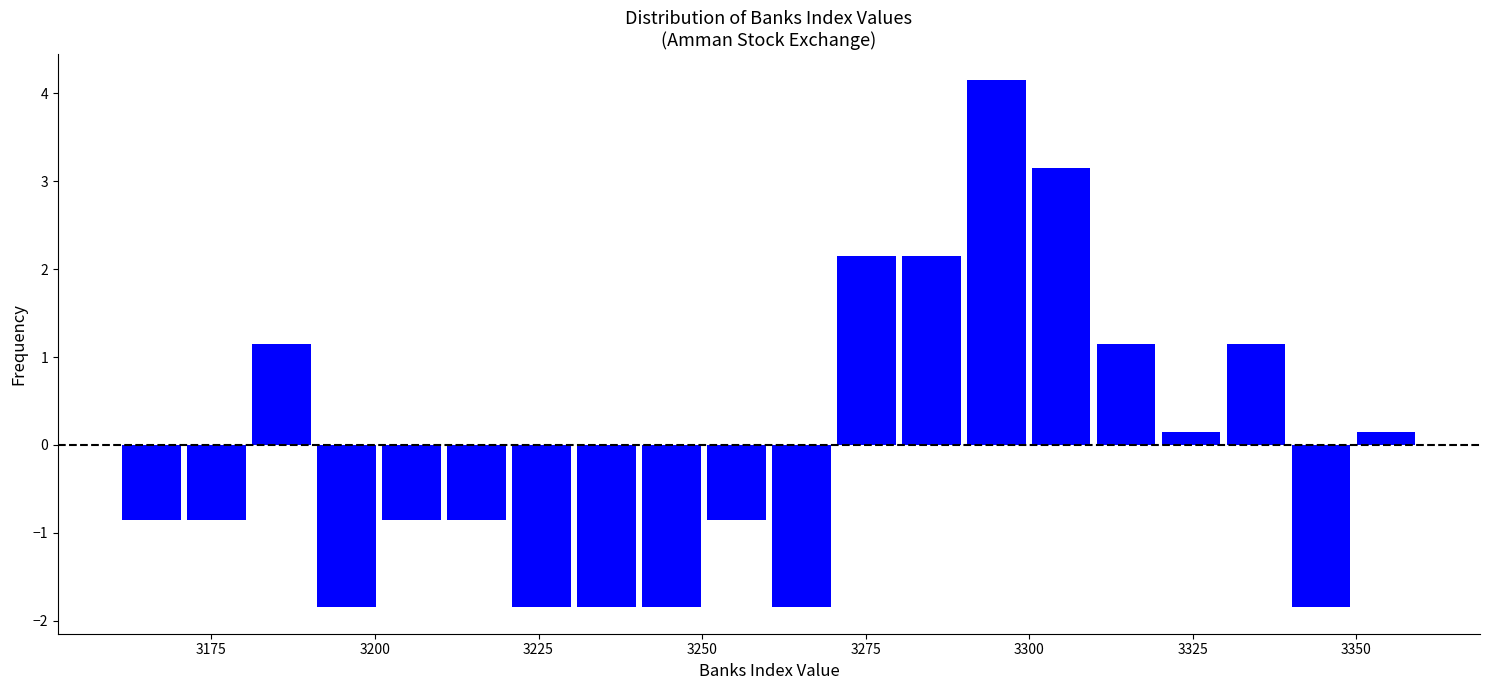

Read against the x-axis, roughly where is the centre of the tallest bar?

3295